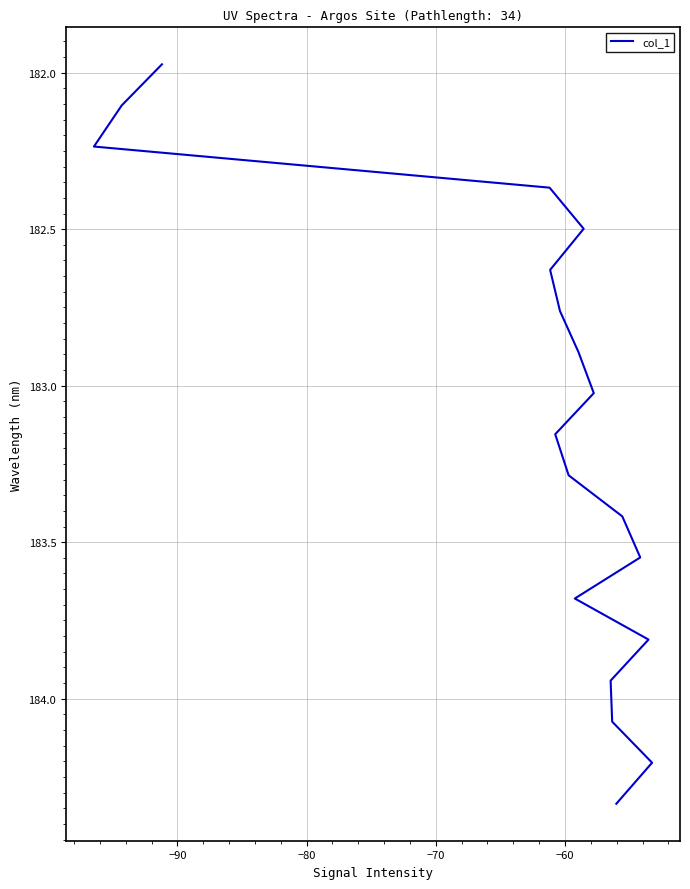

True or false: the data has more than 1 interior local peaks.

False